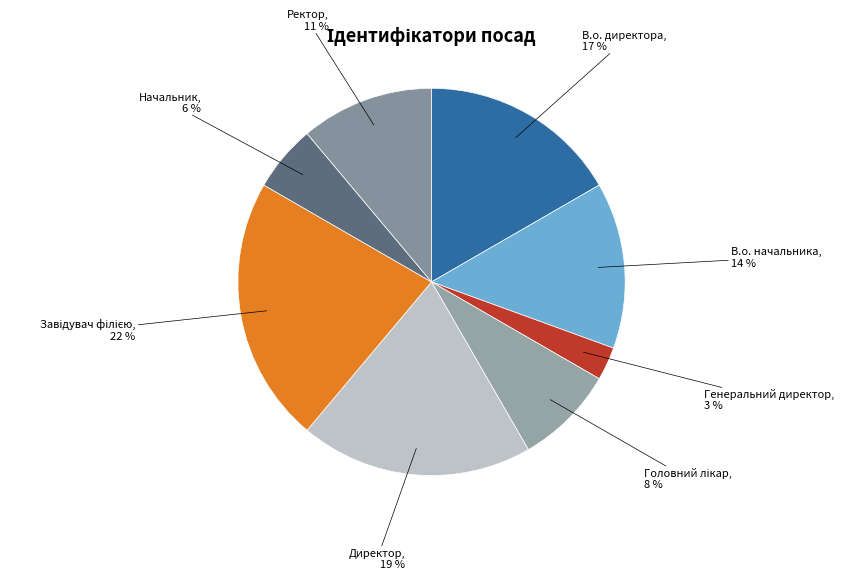

True or false: В.о. директора accounts for 25% of the total.

False